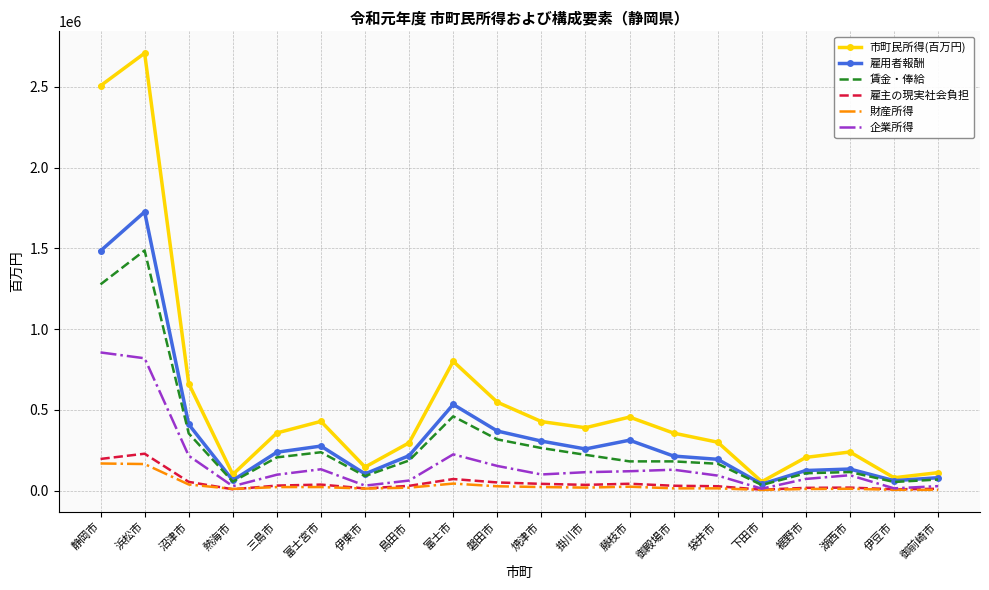

Which series has the largest range (max minus min)?

市町民所得(百万円)